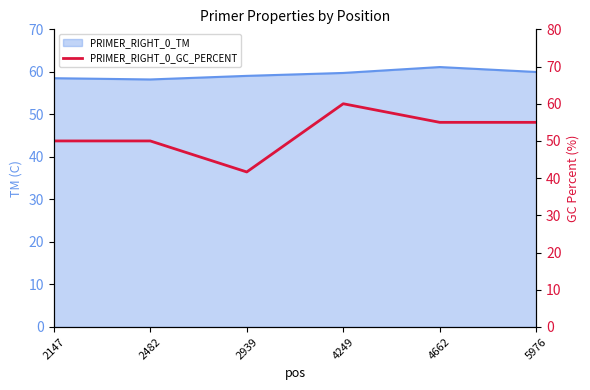

Reading left to right, transcribe all the data shown in this chart.

50.0	50.0	41.7	60.0	55.0	55.0